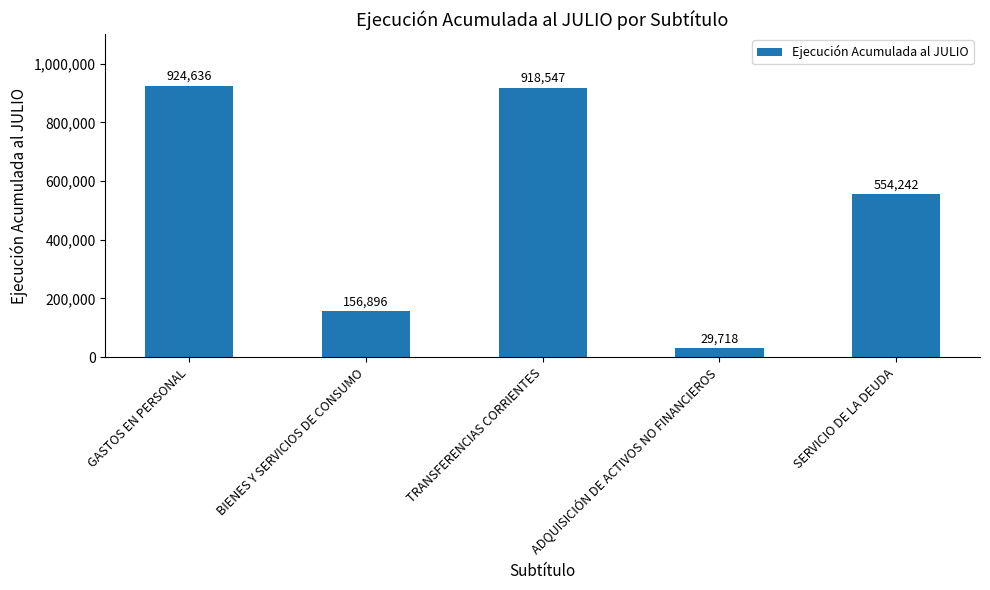

List the labels in order of value, smallest first.

ADQUISICIÓN DE ACTIVOS NO FINANCIEROS, BIENES Y SERVICIOS DE CONSUMO, SERVICIO DE LA DEUDA, TRANSFERENCIAS CORRIENTES, GASTOS EN PERSONAL